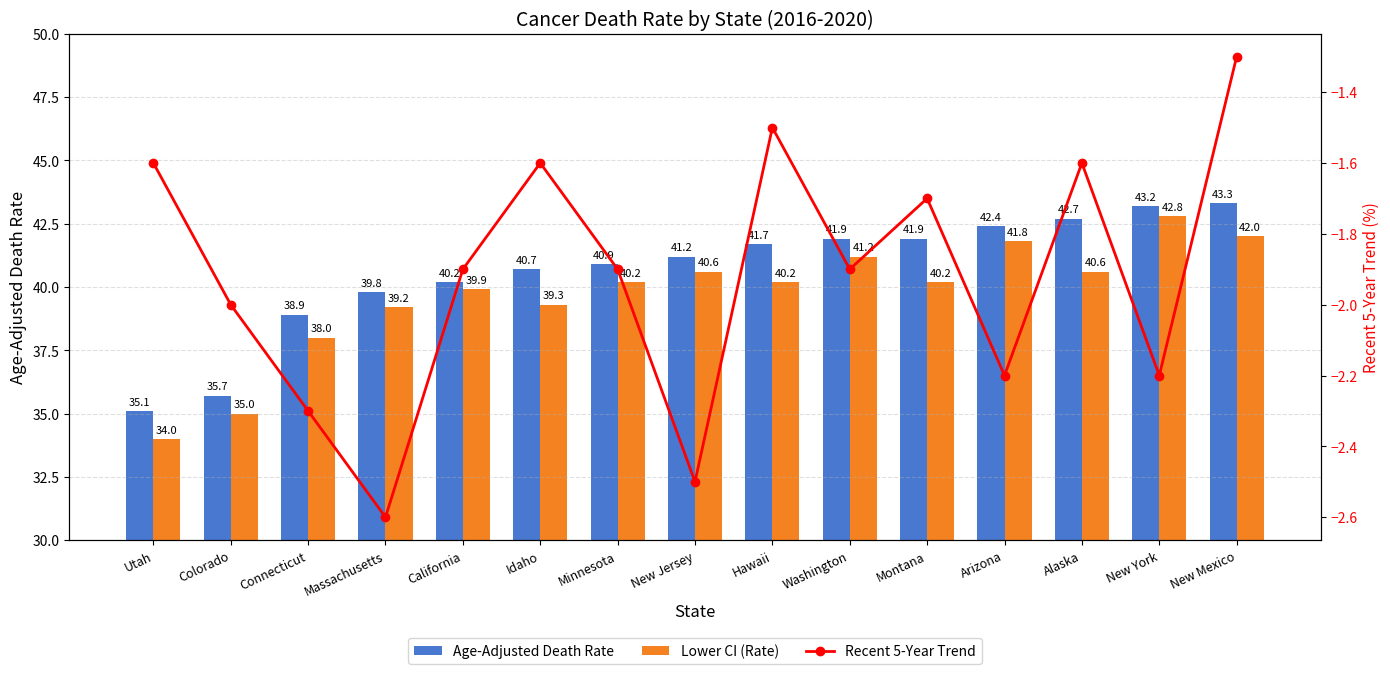

Read the Age-Adjusted Death Rate value at Montana.

41.9